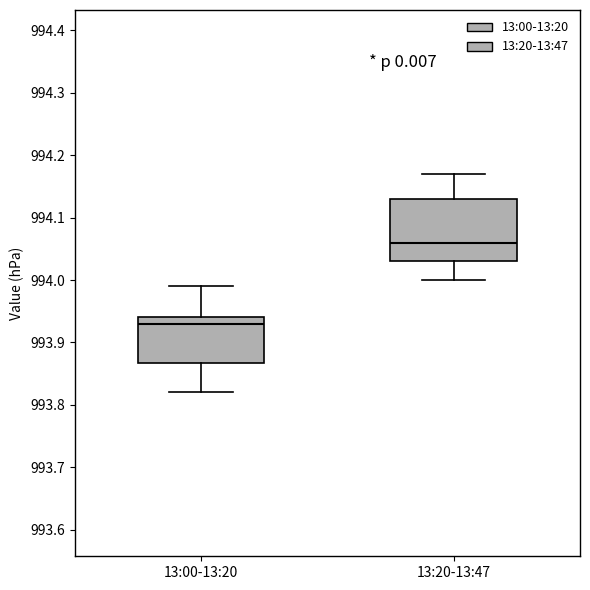

Where does the lower whisker of the box for 13:20-13:47 end on the y-axis? The values are not printed on the chart, so give them approximately, as read against the axis.

994.00